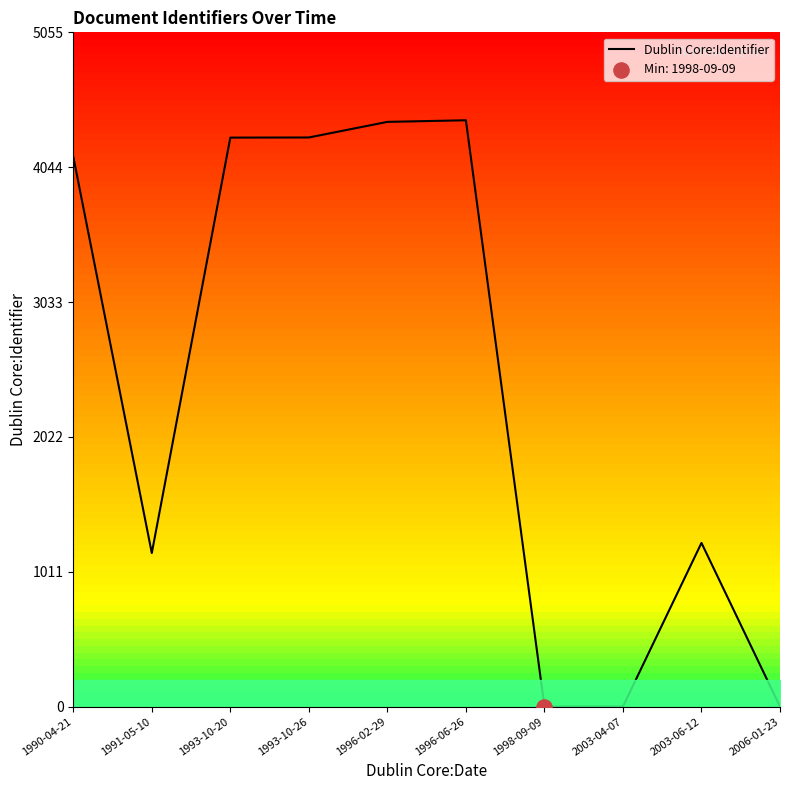

Approximately how many times larger is the value at 1990-04-21 compared to 1993-10-26?

1.0